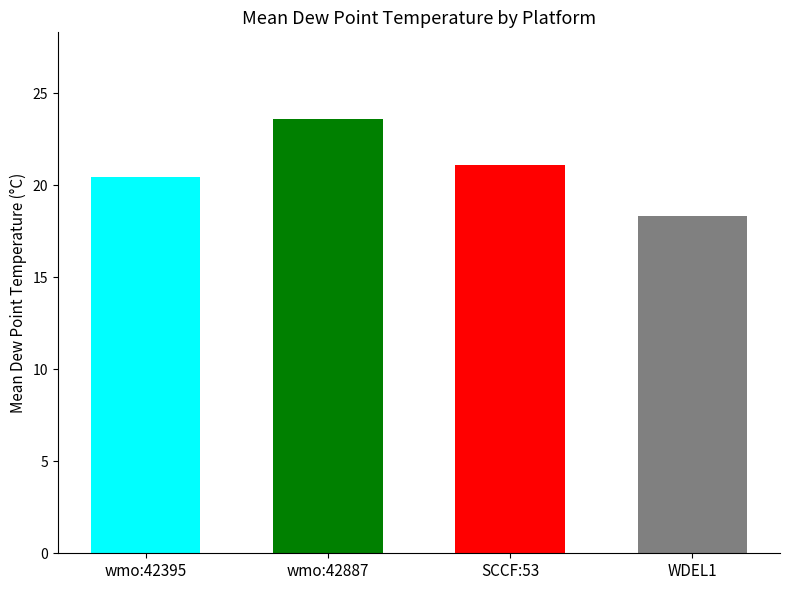

Which category has the highest value across all series?

ioos:station:wmo:42887